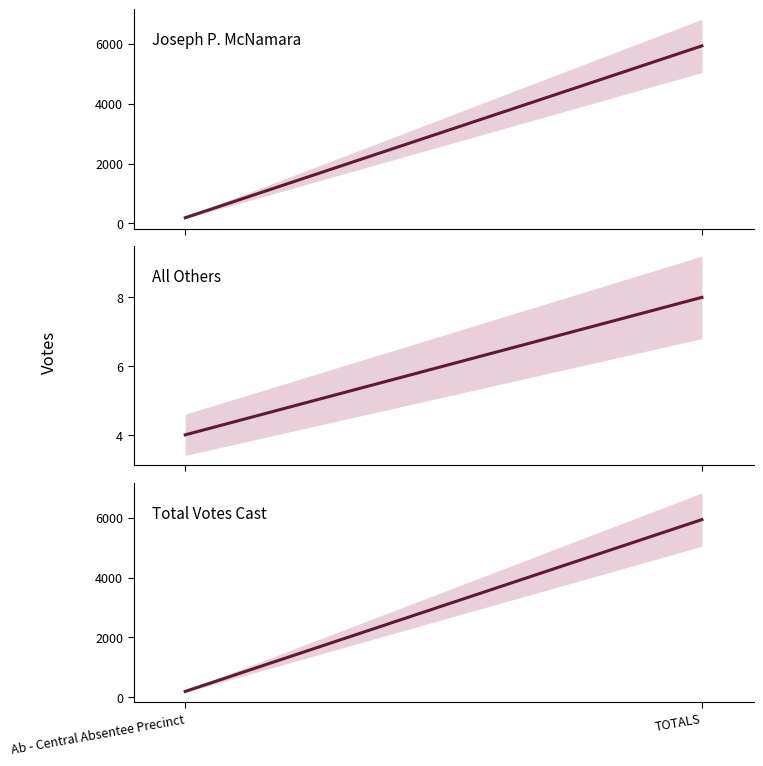

What is the total value across all series at TOTALS?

11868